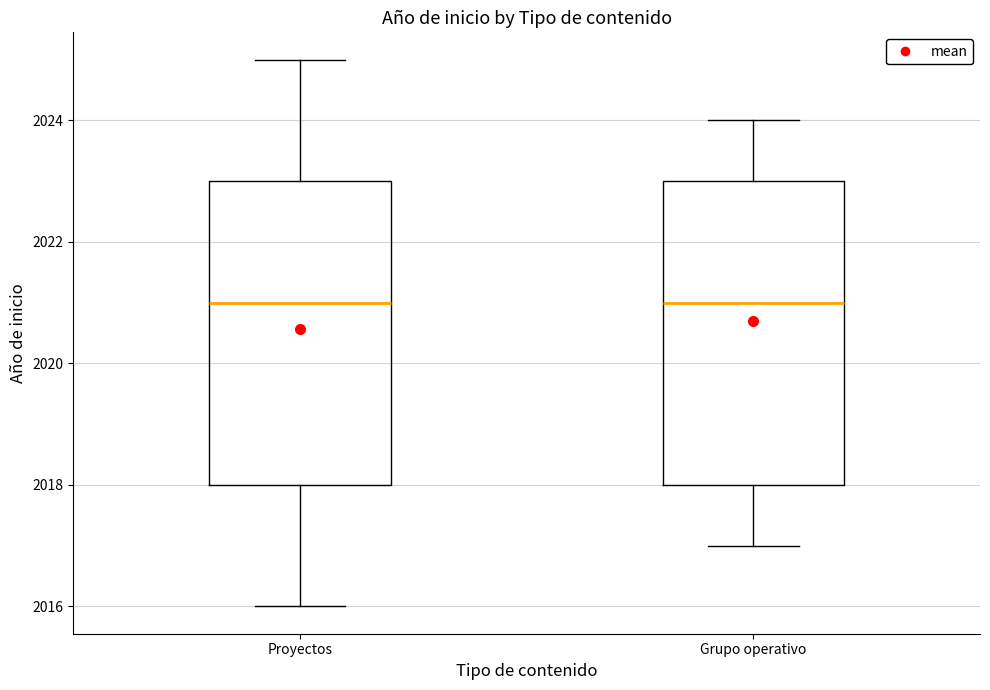

Reading left to right, transcribe this box plot: for each box, give where its median line is, the range the box spans, and where its two whiskers end, as read against the y-axis. The values are not printed on the chart, so give them approximately, as read against the axis.

Proyectos: median 2021, box 2018 to 2023, whiskers 2016 to 2025
Grupo operativo: median 2021, box 2018 to 2023, whiskers 2017 to 2024